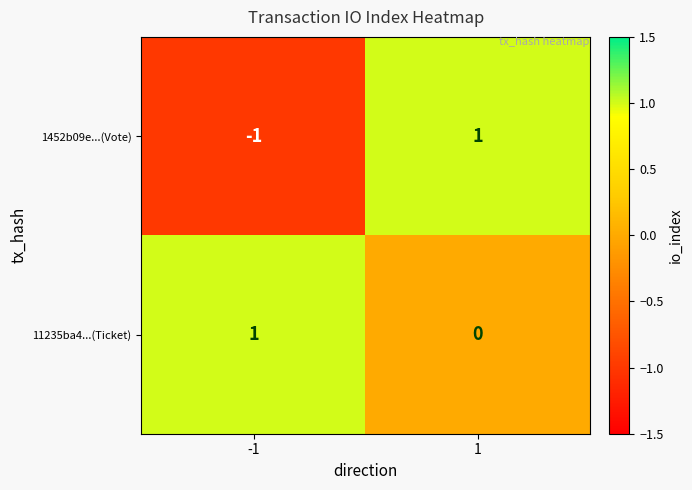

Which series has the largest total across all categories?

11235ba4...(Ticket)